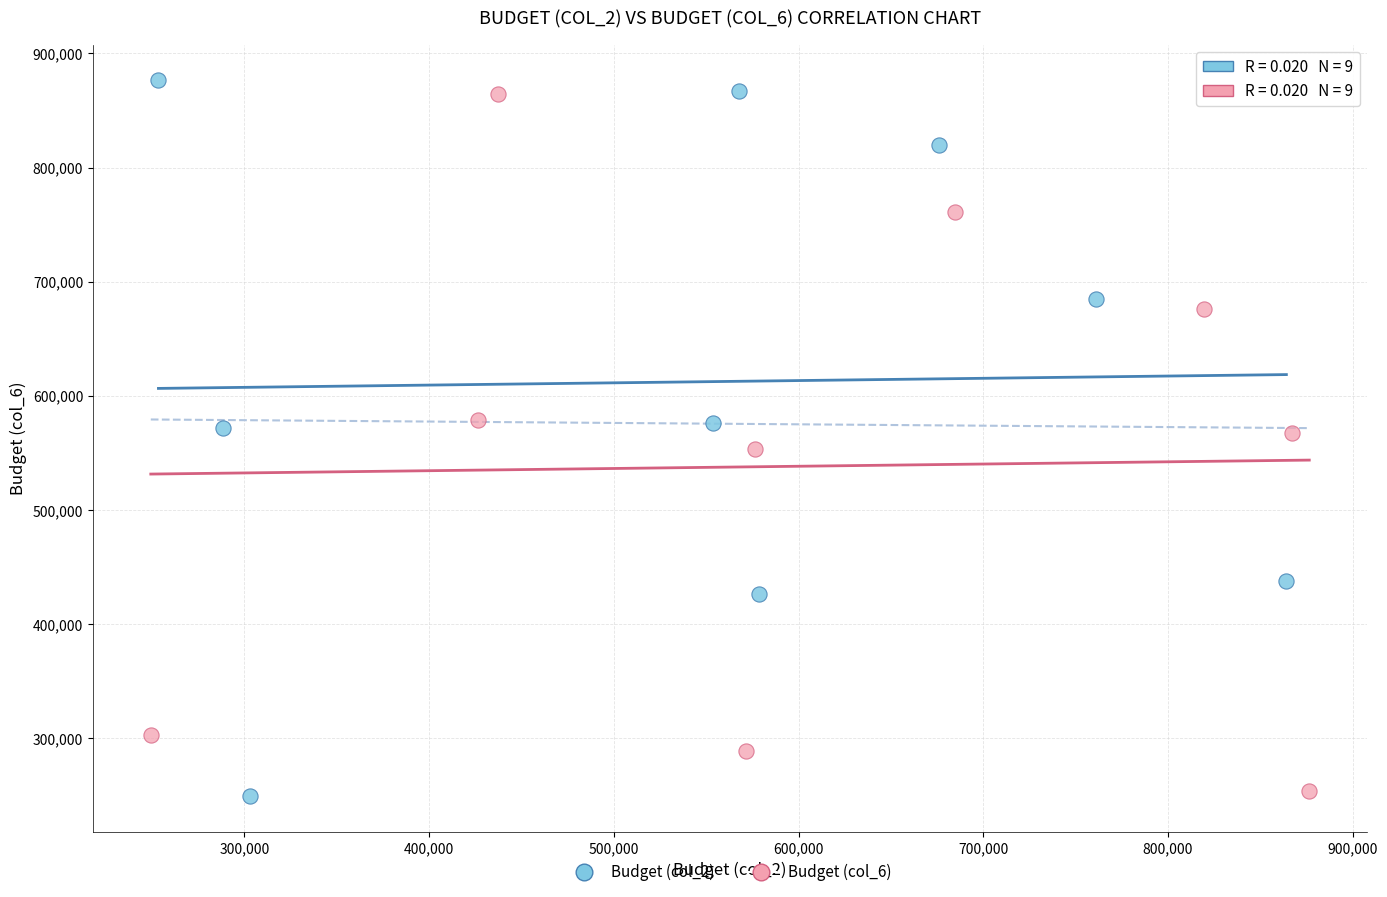

What are all the series names shown in the legend?

Budget (col_2), Budget (col_6)